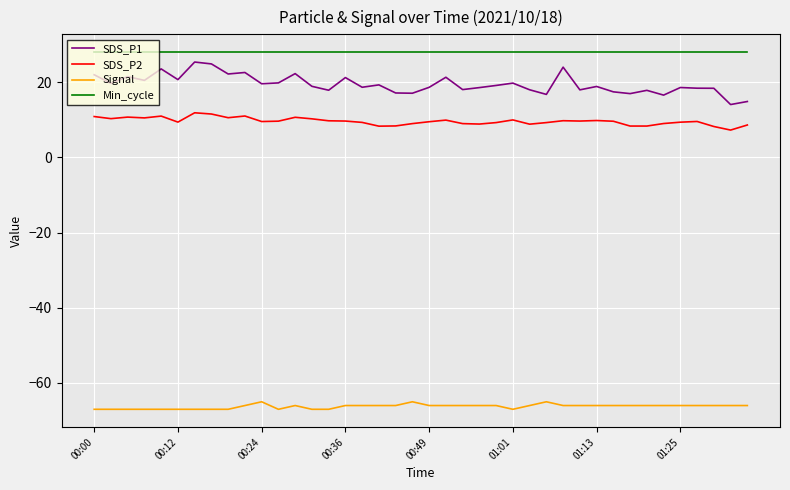

Is this an area chart (filled region under the line)?

No